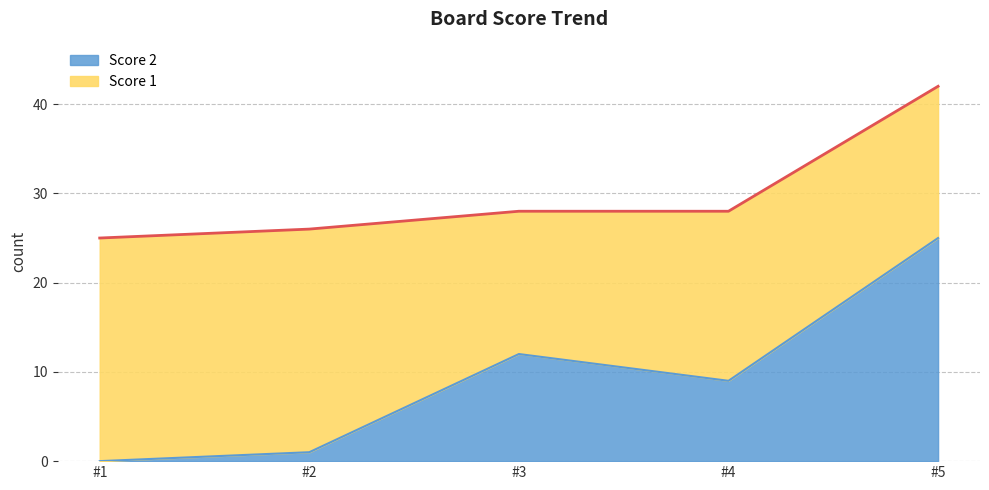

How many interior local valleys (lower than both neighbors) does the data have?

1